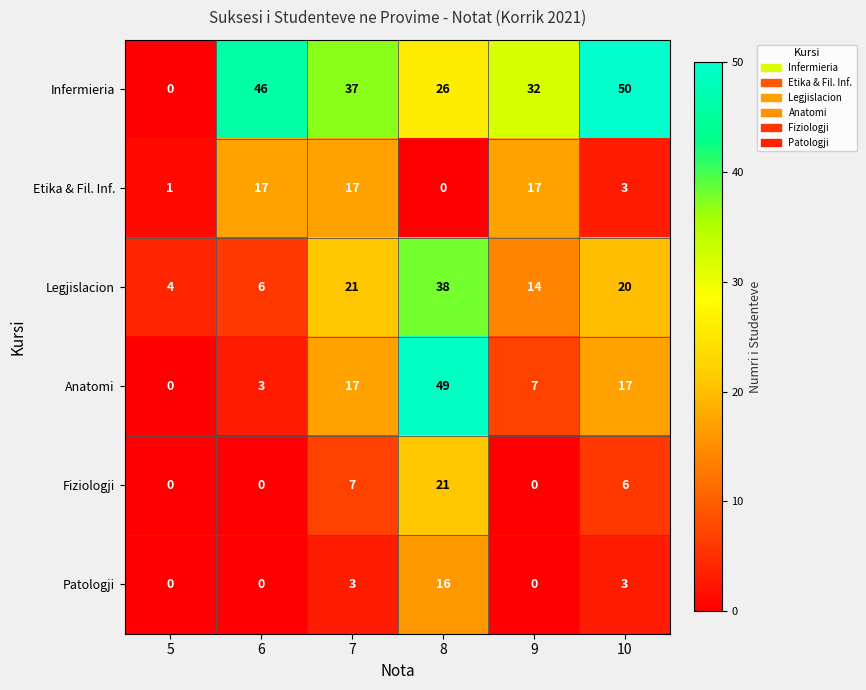

Is it true that Legjislacion equals 4 at 5?

True